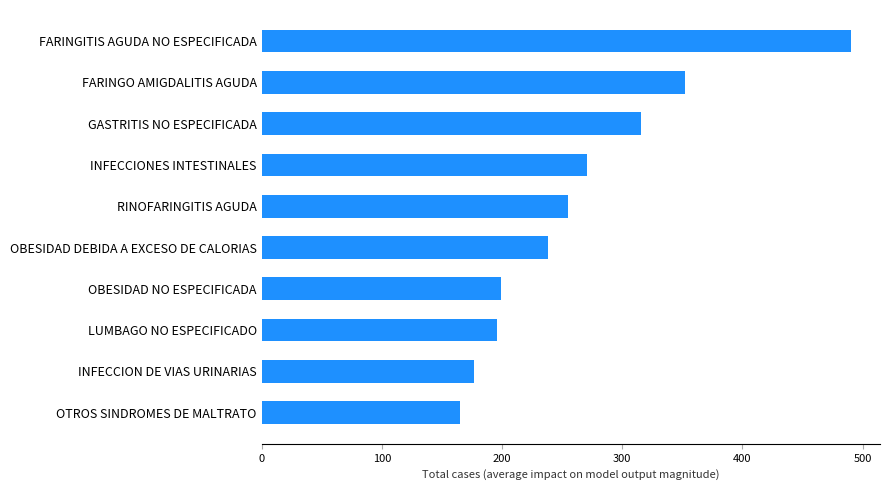

The value at FARINGO AMIGDALITIS AGUDA is 352. True or false?

True